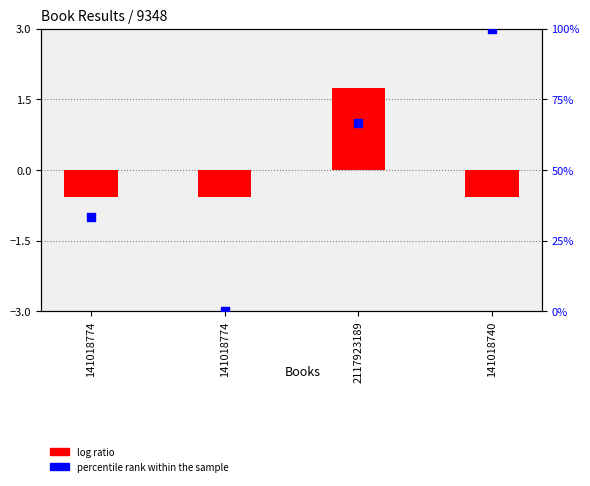

Which series has the widest spread of Y values?

percentile rank within the sample